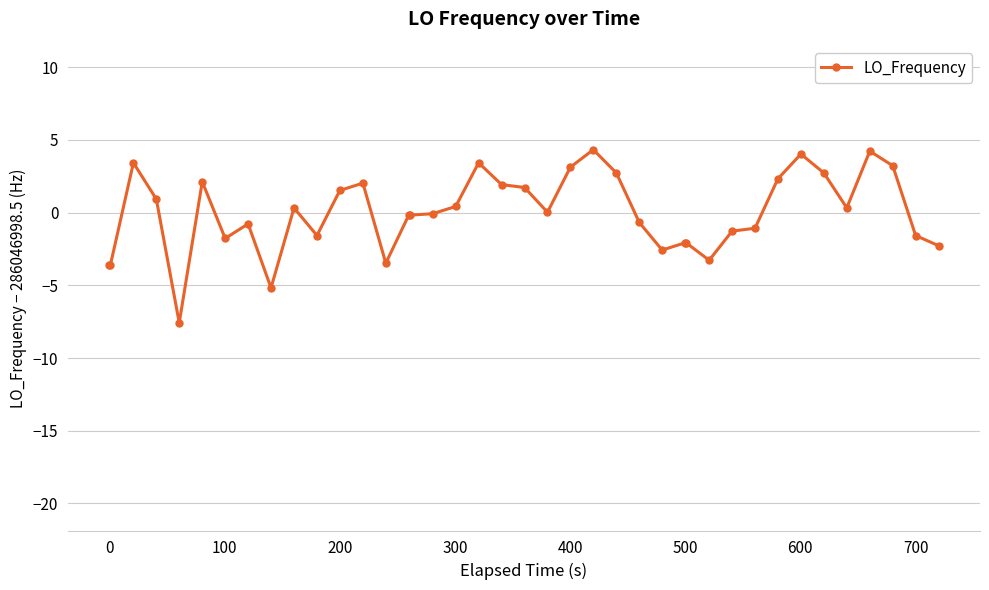

True or false: there are more than 1 points higher than both neighbors.

True